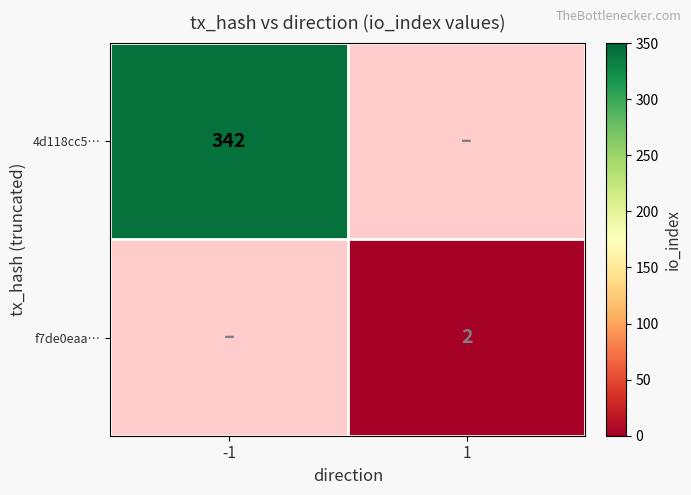

The 4d118cc5… series shows 342 at -1. True or false?

True